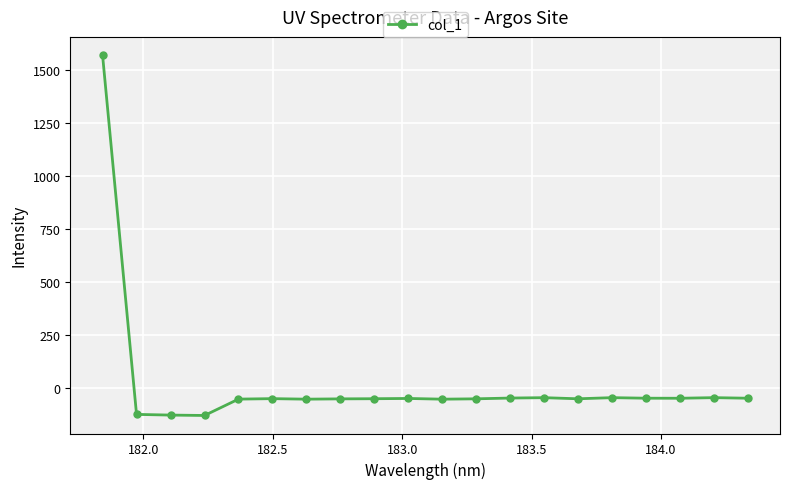

What is the smallest value displayed?

-131.3